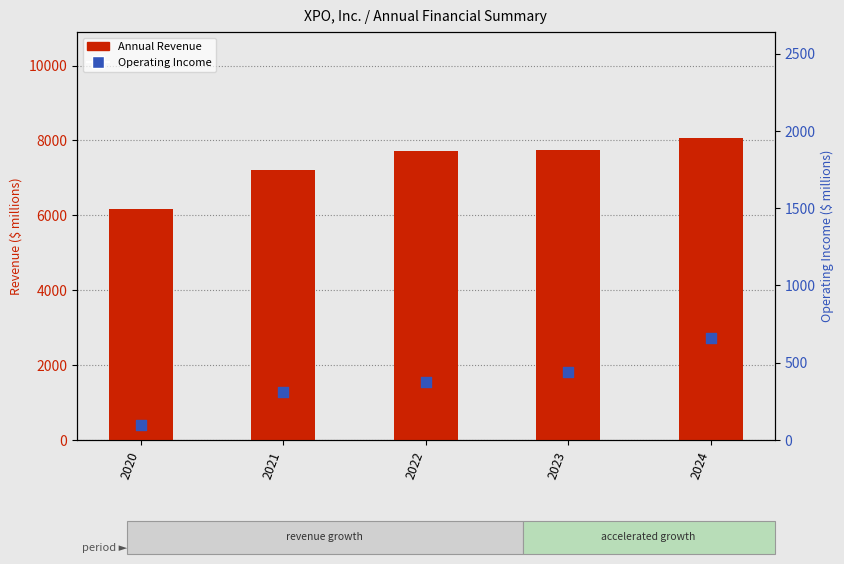

Which series contains the highest Y value?

Annual Revenue